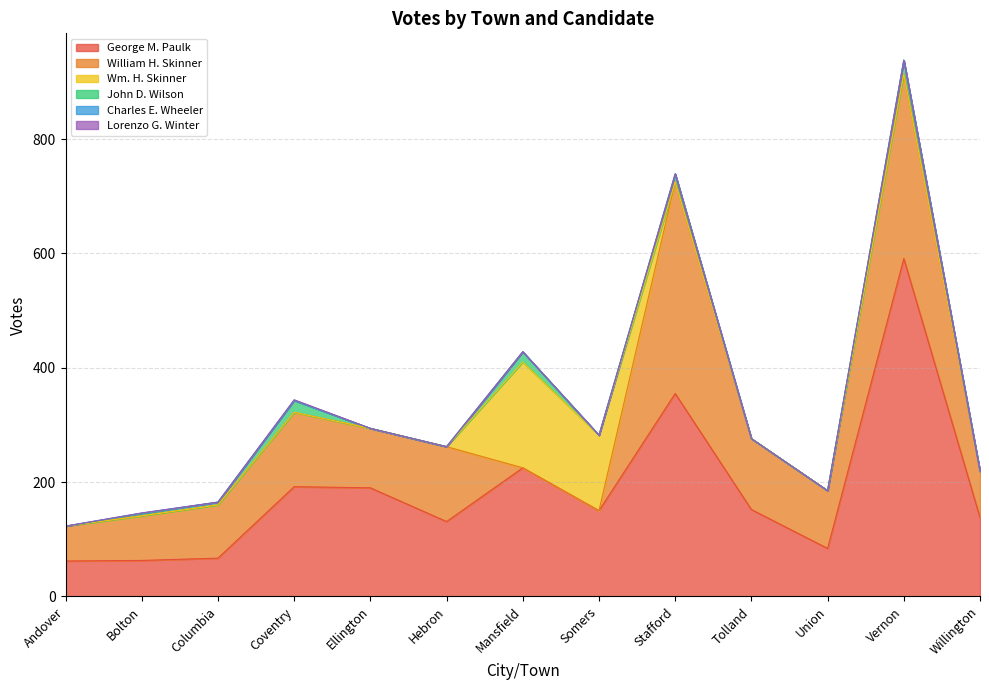

Count the number of data series in this chart.

6